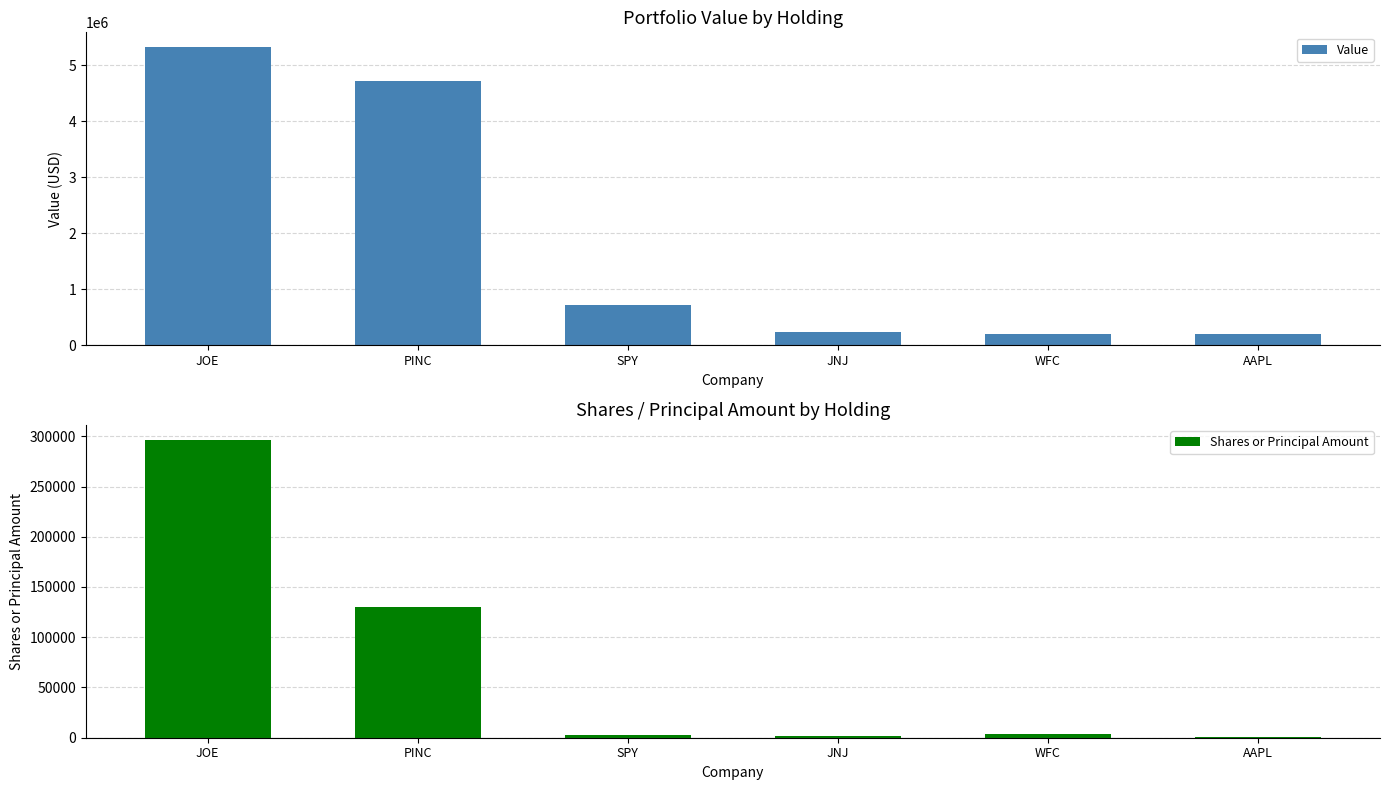

What is the total value across all series at AAPL?

207111